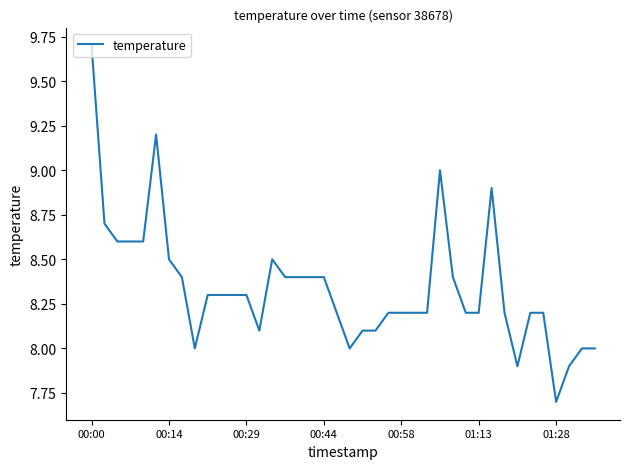

What is the difference between the maximum and minimum values?

2.0